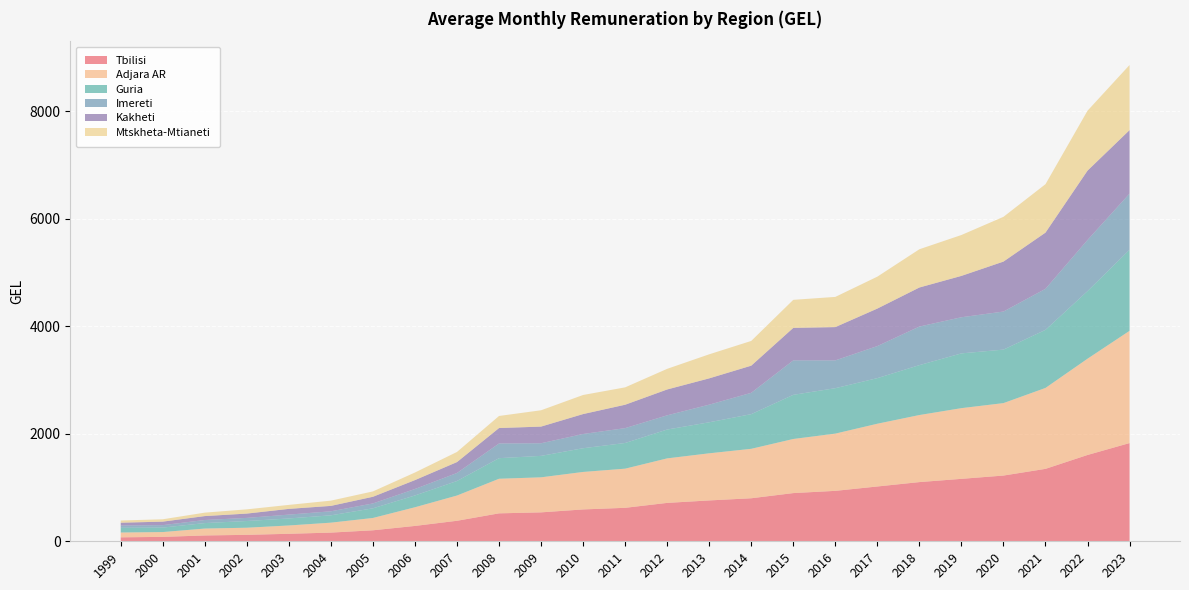

Reading left to right, what are all the values shown in this chart?

Tbilisi: 73.6	82.0	108.4	119.9	139.4	161.6	204.5	285.8	381.6	519.8	538.1	592.7	622.6	714.3	760.1	800.5	896.8	938.3	1019.7	1101.3	1161.7	1222.9	1347.6	1605.9	1827.3
Adjara AR: 89.6	89.7	128.6	132.4	154.8	184.9	229.4	347.3	469.8	643.7	652.1	697.5	728.6	828.3	876.9	920.1	1006.7	1065.1	1167.6	1247.8	1315.5	1348.1	1505.8	1791.2	2088.5
Guria: 87.6	83.4	101.7	125.0	130.5	136.7	179.7	219.9	270.5	383.0	399.1	441.4	477.8	536.7	577.3	644.9	821.5	845.4	848.5	928.7	1019.0	995.6	1080.6	1258.0	1508.2
Imereti: 41.5	45.3	57.2	57.8	71.7	74.9	90.7	120.2	149.2	273.5	234.9	264.8	276.4	264.4	327.8	397.0	641.1	517.2	596.1	717.8	672.2	708.1	763.4	951.1	1045.0
Kakheti: 53.3	65.2	73.1	80.4	106.6	100.4	123.9	165.4	202.8	287.1	309.9	370.7	435.4	481.0	489.3	505.1	604.6	619.3	698.0	726.4	769.6	929.5	1045.9	1290.3	1181.6
Mtskheta-Mtianeti: 41.0	43.9	64.0	78.7	74.1	97.7	99.9	141.2	188.4	224.6	303.7	355.1	323.2	384.0	447.7	460.3	521.8	561.8	593.9	711.7	760.8	832.7	901.1	1114.8	1211.5